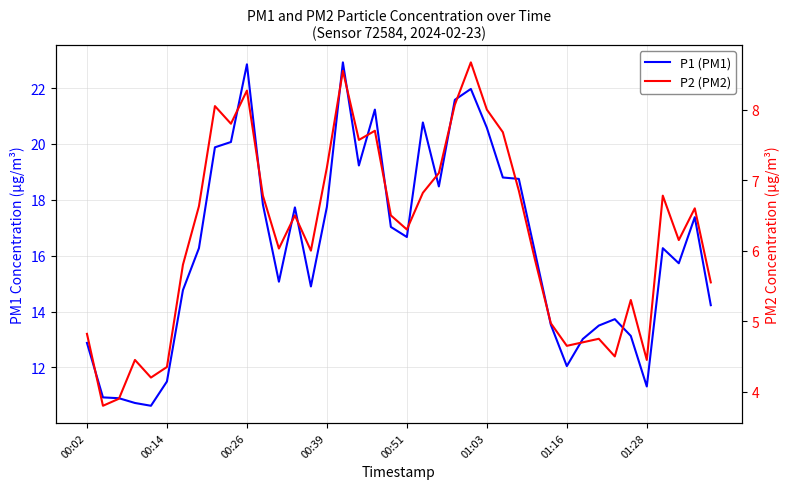

What is the value of the P1 (PM1) point at the 12th from the left?

17.8